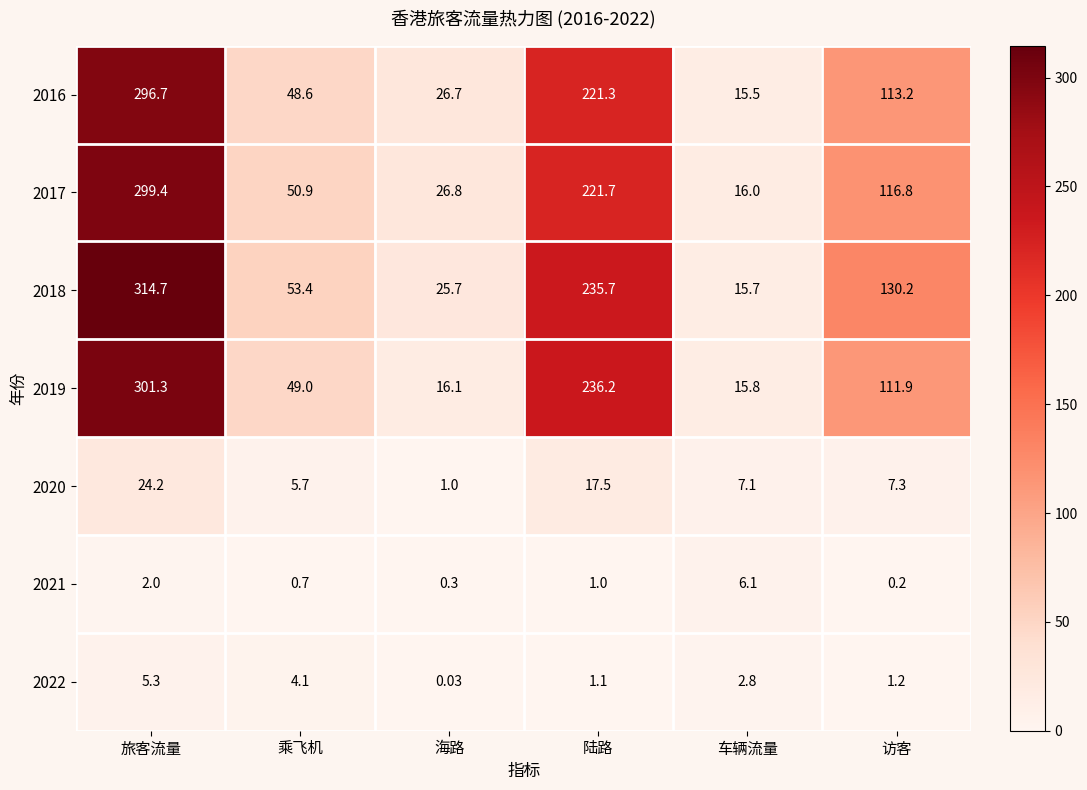

At which label does 2021 first exceed 1?

旅客流量